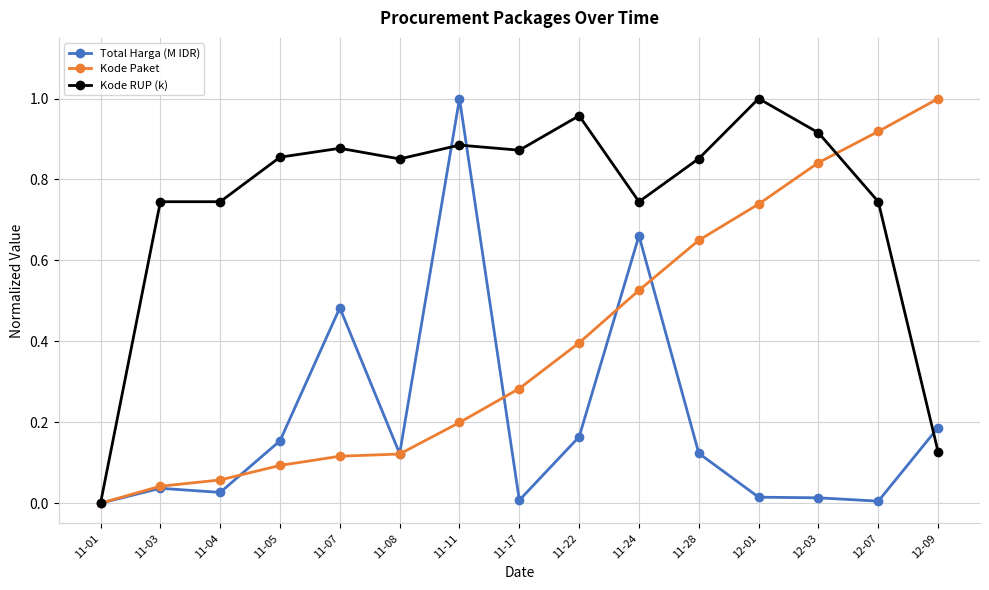

Which category has the highest value in the Total Harga (M IDR) series?

11-11